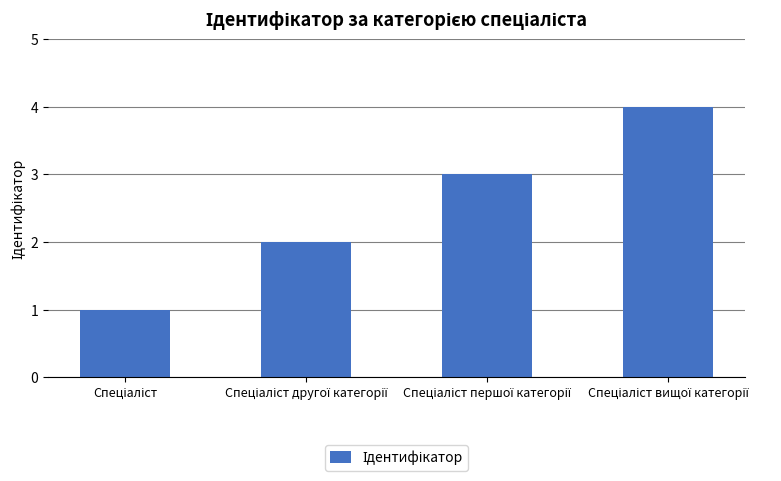

How many series are shown in this chart?

1